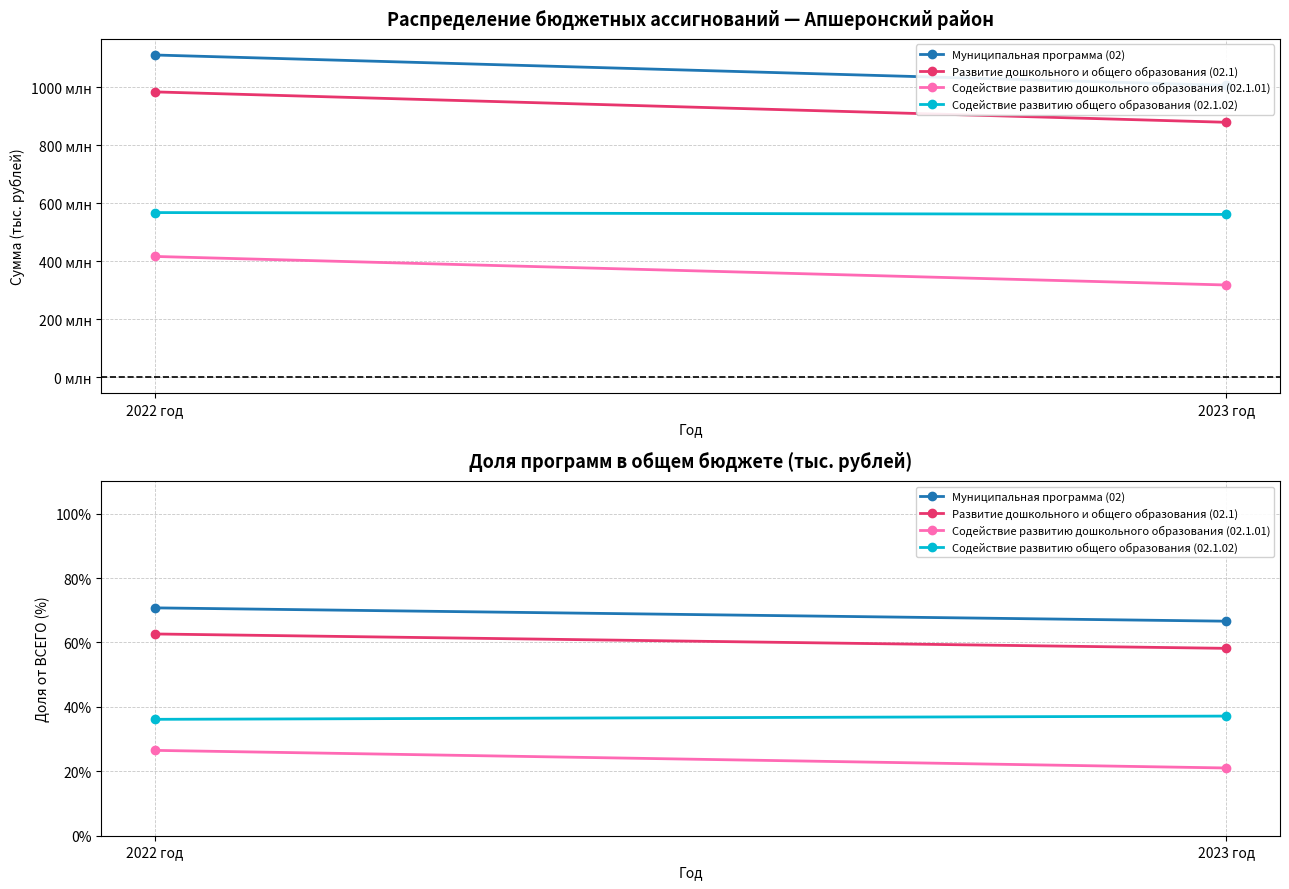

Which series has the largest total across all categories?

Муниципальная программа (02)